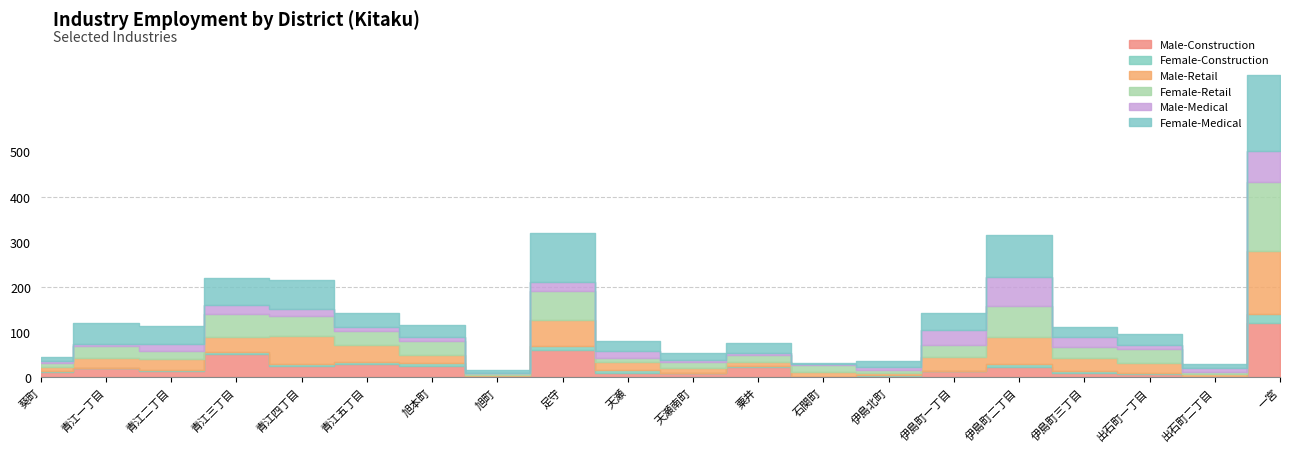

How many data points does each series have?

20